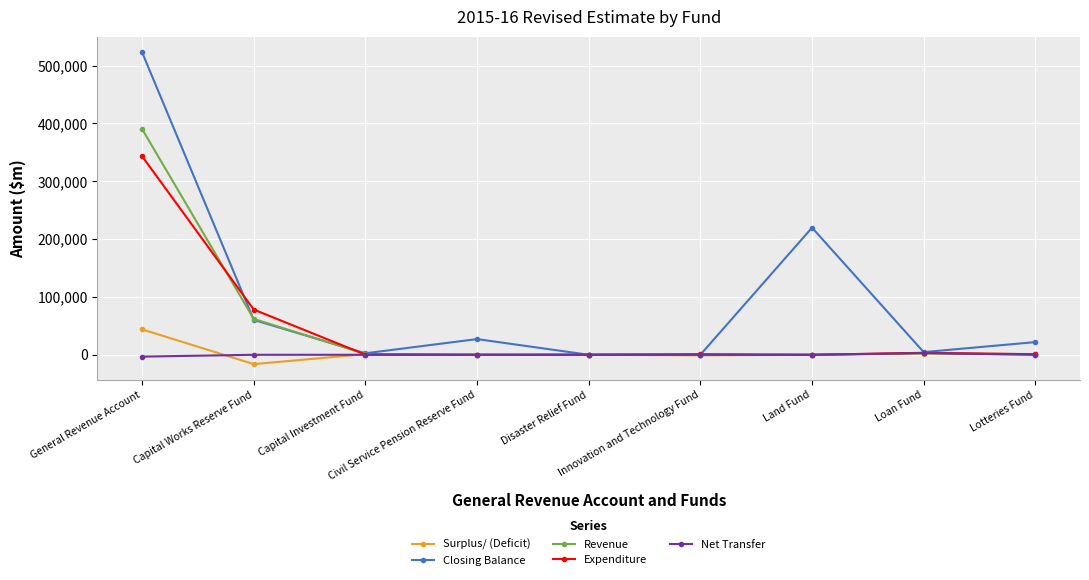

What is the difference between the second highest and minimum values in the Net Transfer series?

3280